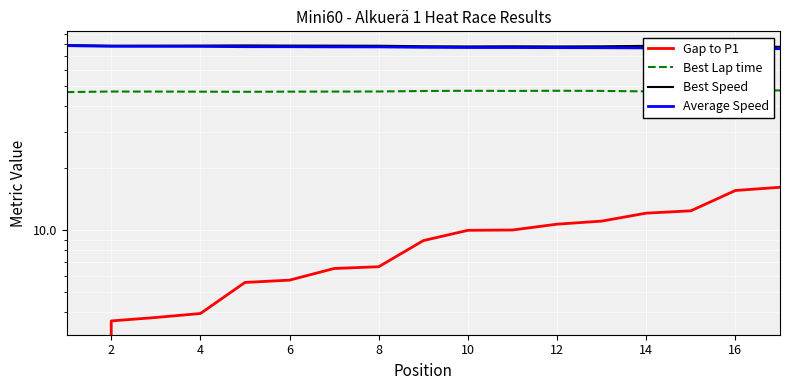

Read the Gap to P1 value at 16.

16.2